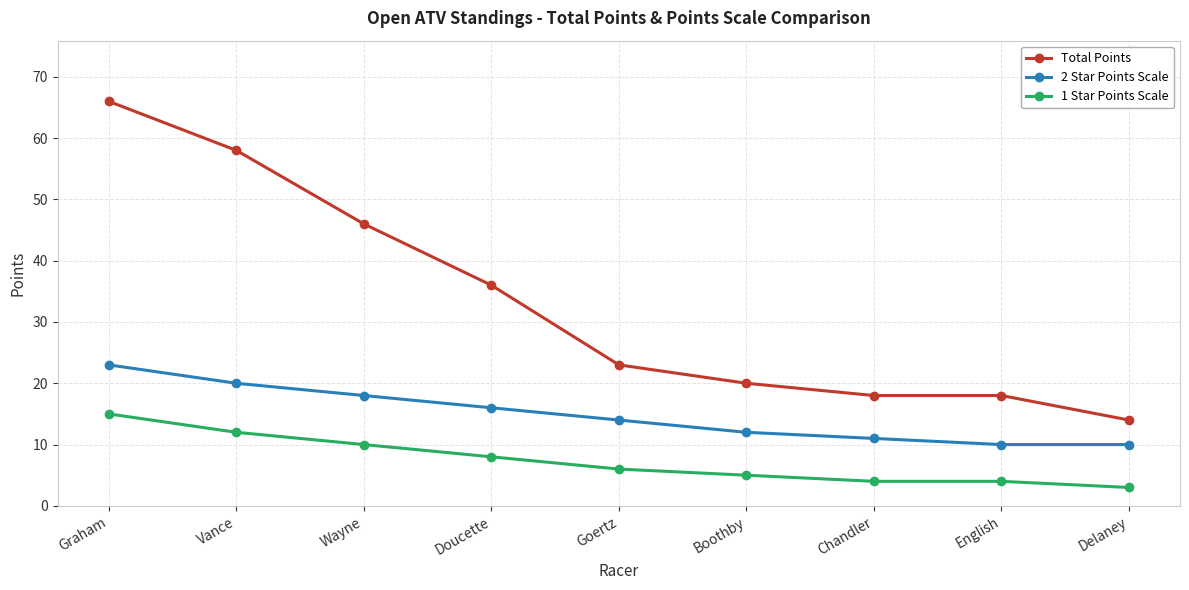

What is the greatest value displayed?

66